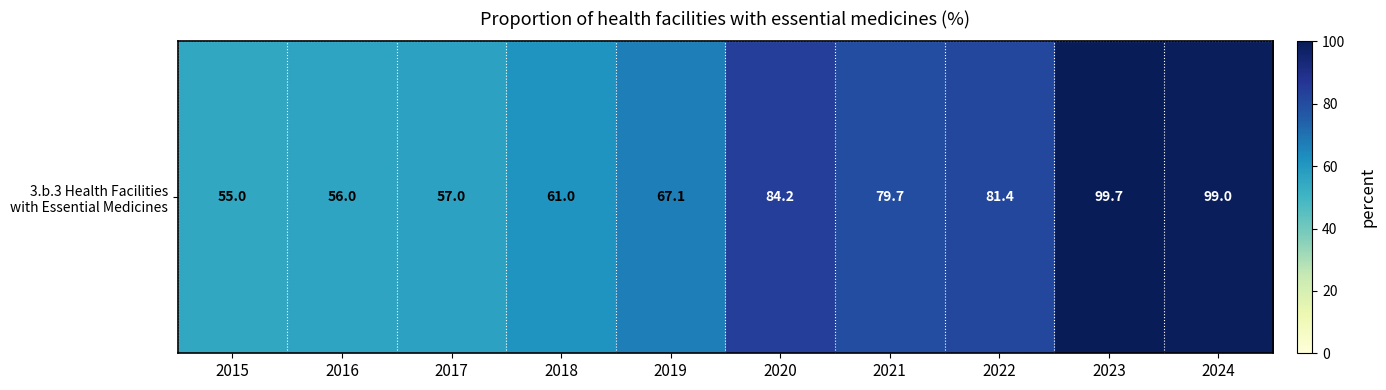

Count the number of categories in the chart.

10